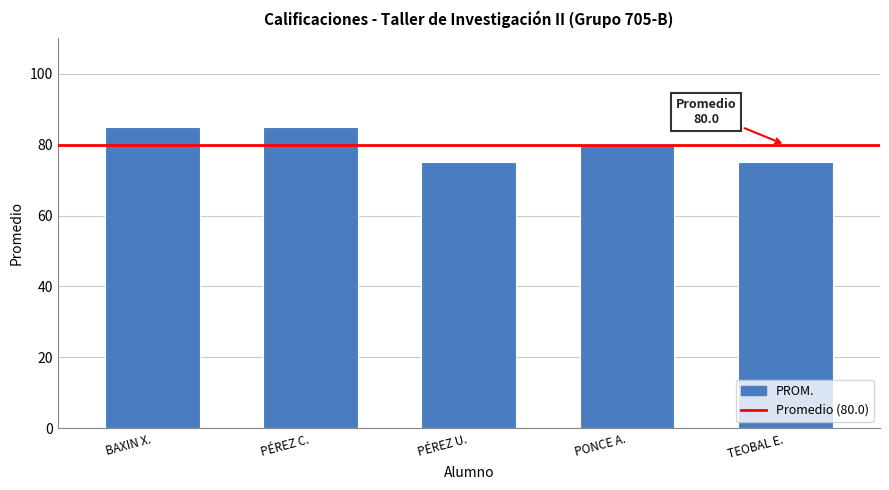

Reading right to left, list all the values displayed in this chart.

TEOBAL E.=75	PONCE A.=80	PÉREZ U.=75	PÉREZ C.=85	BAXIN X.=85